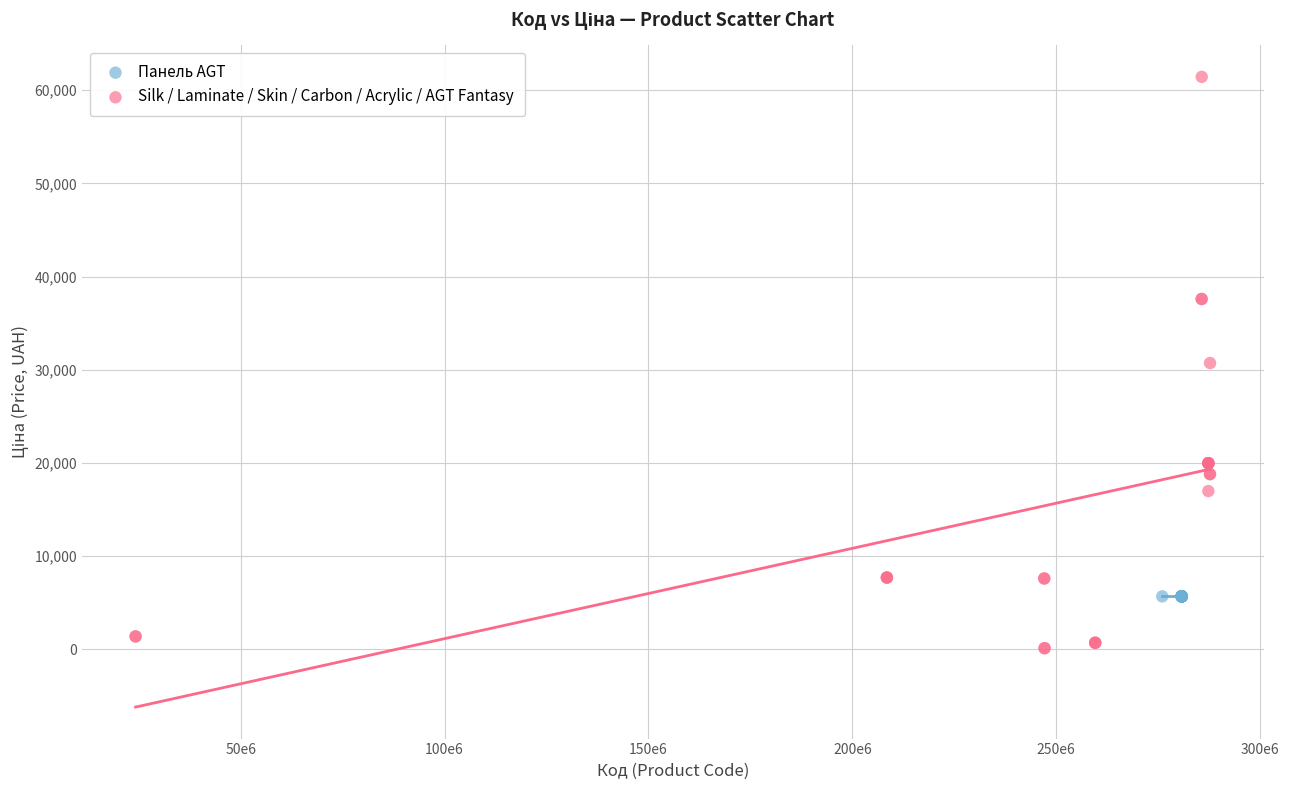

Which series contains the highest Y value?

Silk / Laminate / Skin / Carbon / Acrylic / AGT Fantasy